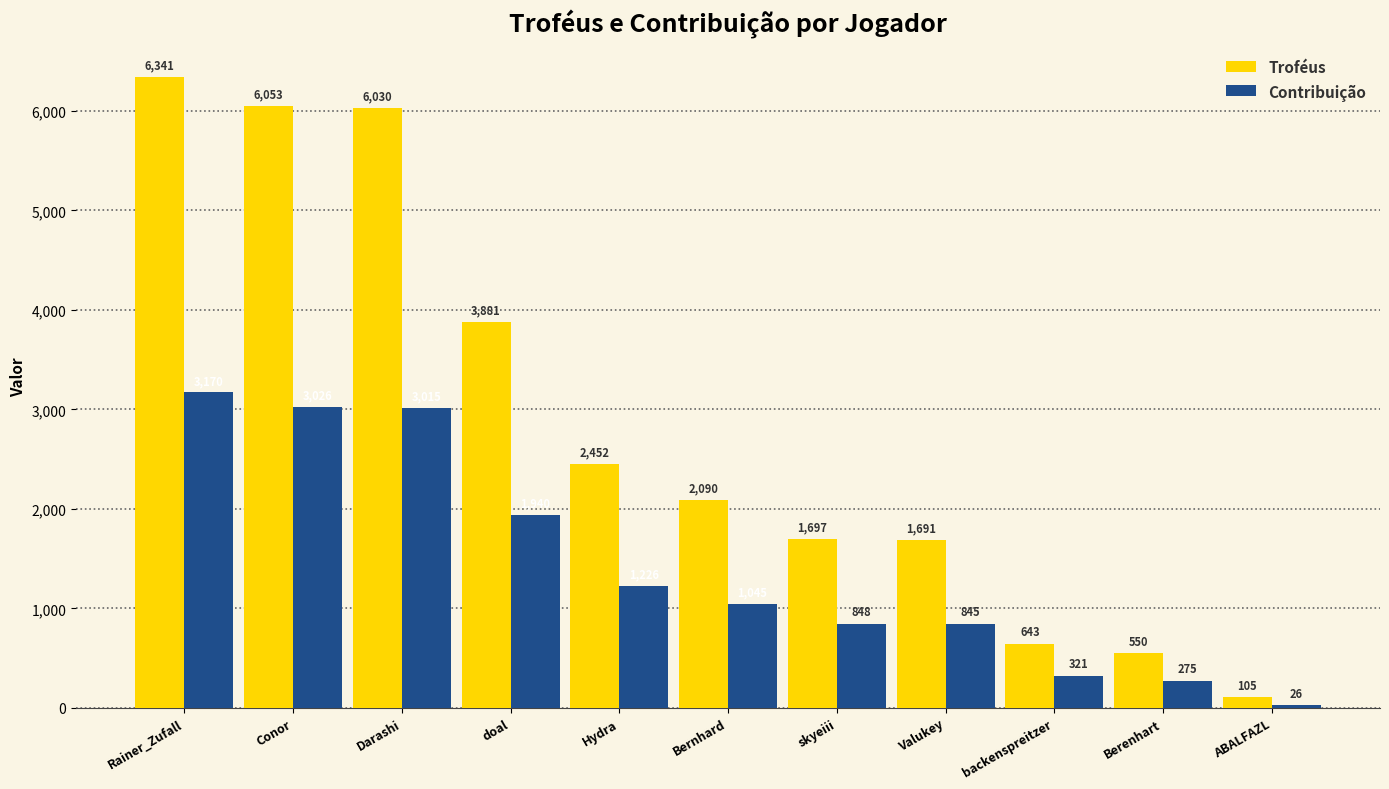

The Troféus series shows 1691 at Valukey. True or false?

True